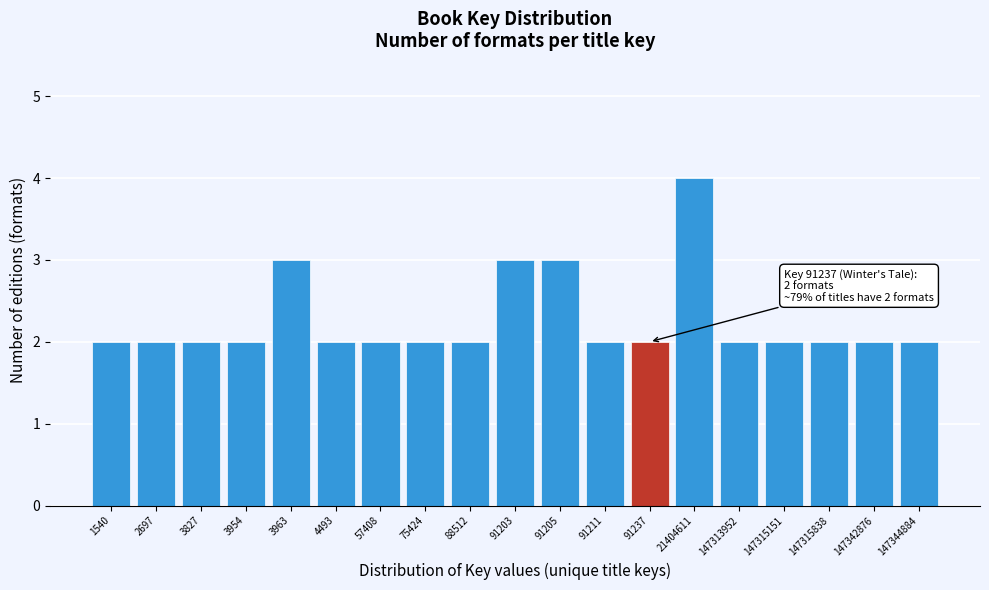

Reading right to left, extract all data points from this chart.

147344884=2	147342876=2	147315838=2	147315151=2	147313952=2	21404611=4	91237=2	91211=2	91205=3	91203=3	88512=2	75424=2	57408=2	4493=2	3963=3	3954=2	3827=2	2697=2	1540=2